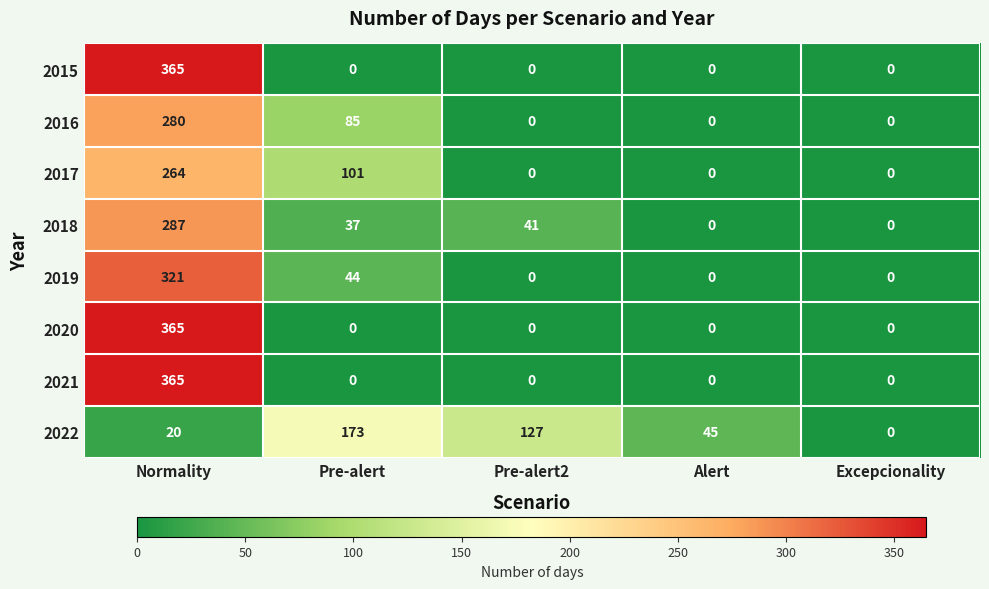

Is the value of 2018 at Pre-alert greater than the value of 2021 at Excepcionality?

Yes